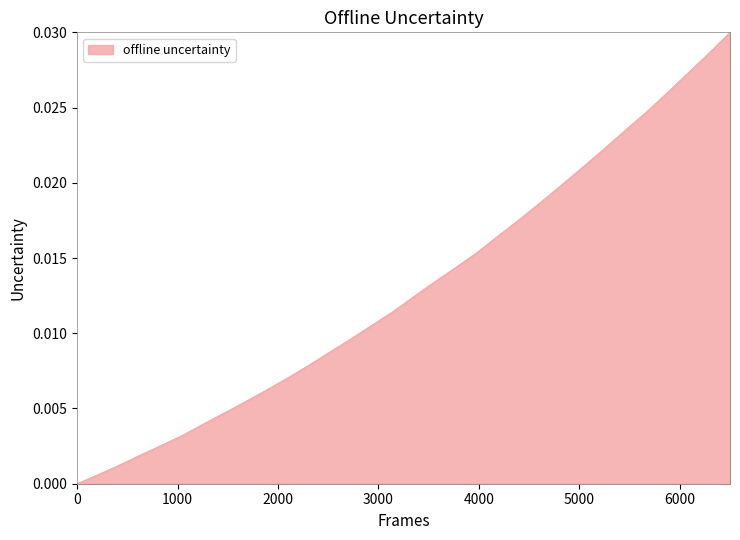

How many lines are shown in the chart?

1